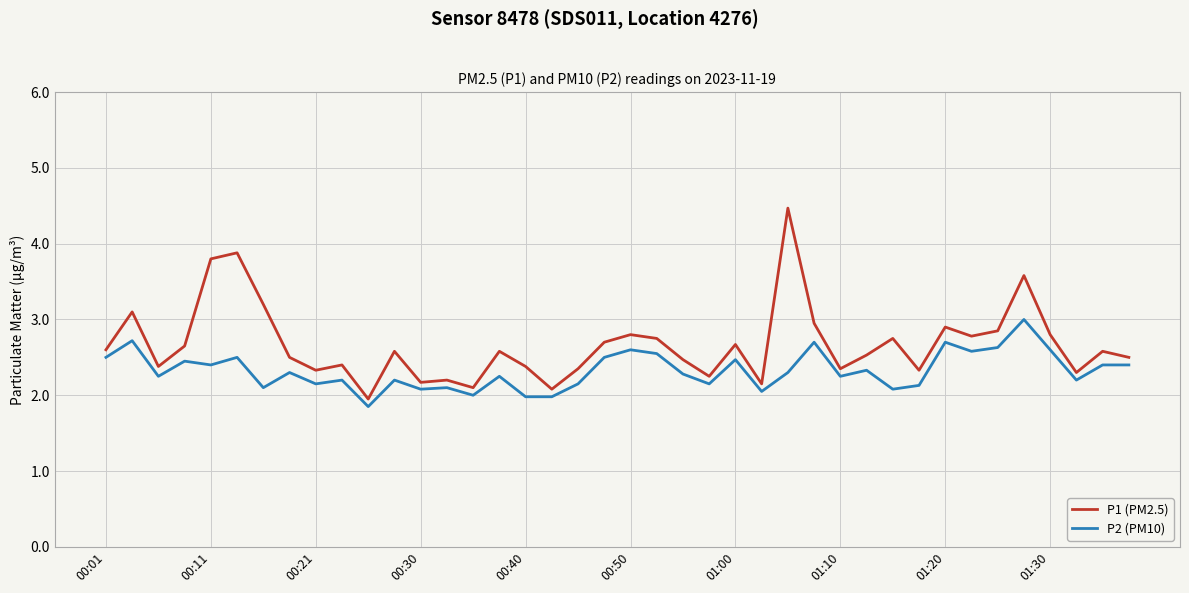

What is the lowest value of the P2 (PM10) series?

1.9